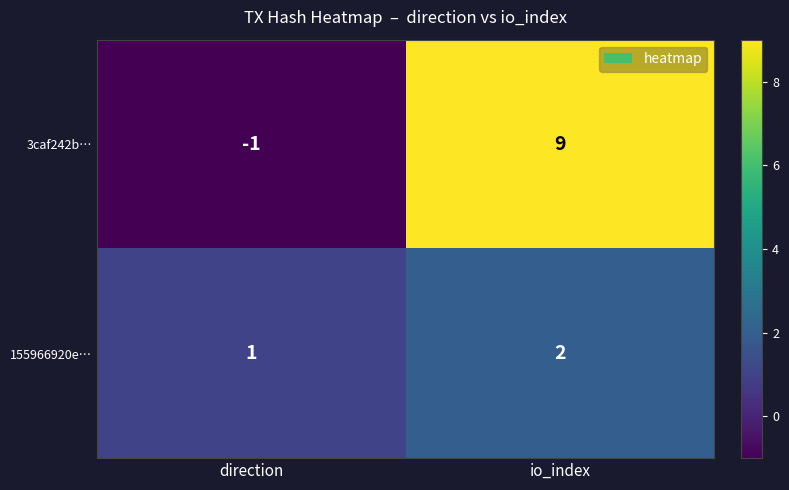

What is the average value of the 3caf242b… series?

4